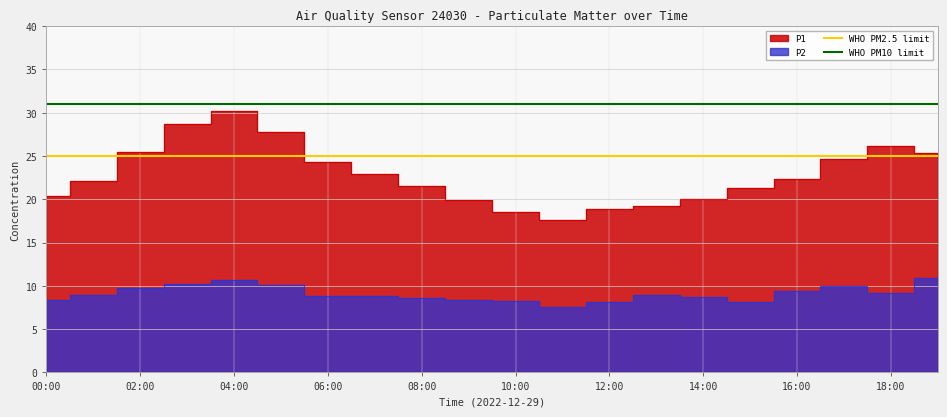

What is the value of the WHO PM2.5 limit point at the 1st from the left?

25